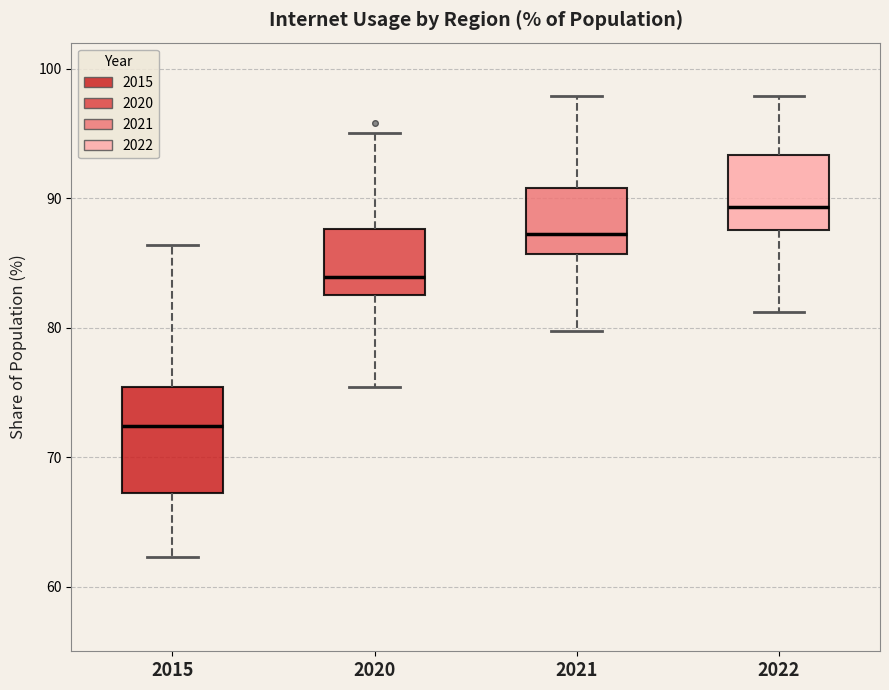

Reading left to right, transcribe this box plot: for each box, give where its median line is, the range the box spans, and where its two whiskers end, as read against the y-axis. The values are not printed on the chart, so give them approximately, as read against the axis.

2015: median 72, box 67 to 75, whiskers 62 to 86
2020: median 84, box 83 to 88, whiskers 75 to 95
2021: median 87, box 86 to 91, whiskers 80 to 98
2022: median 89, box 88 to 93, whiskers 81 to 98